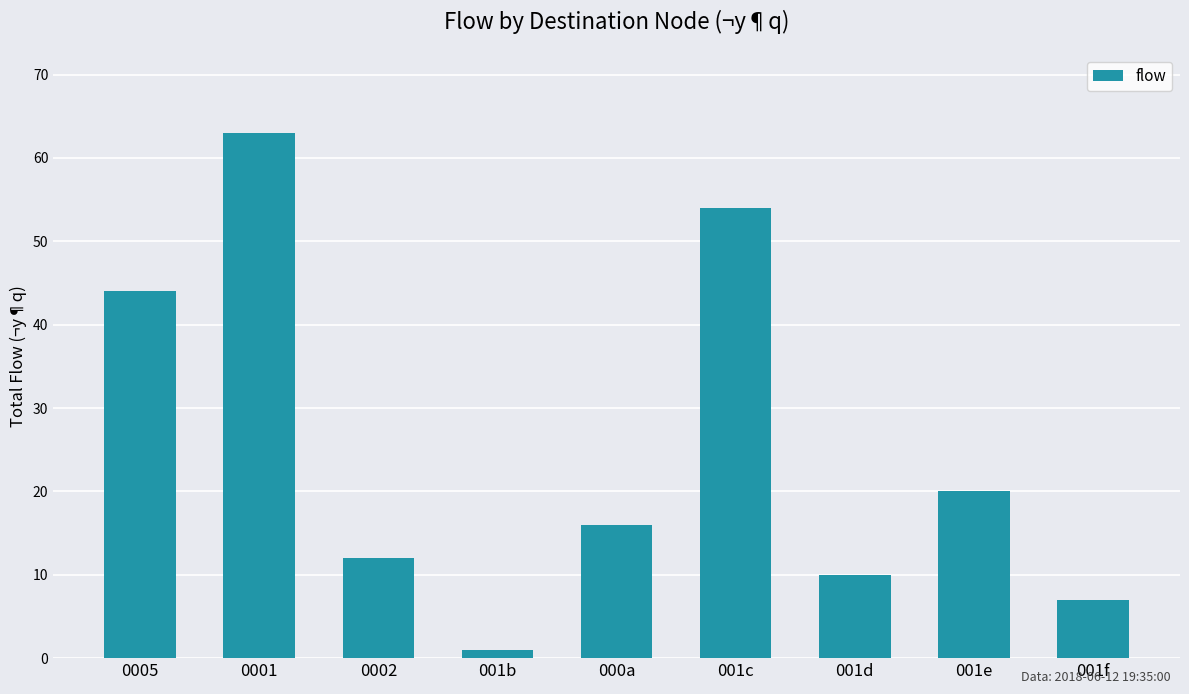

Which has a higher value, 0001 or 001c?

0001